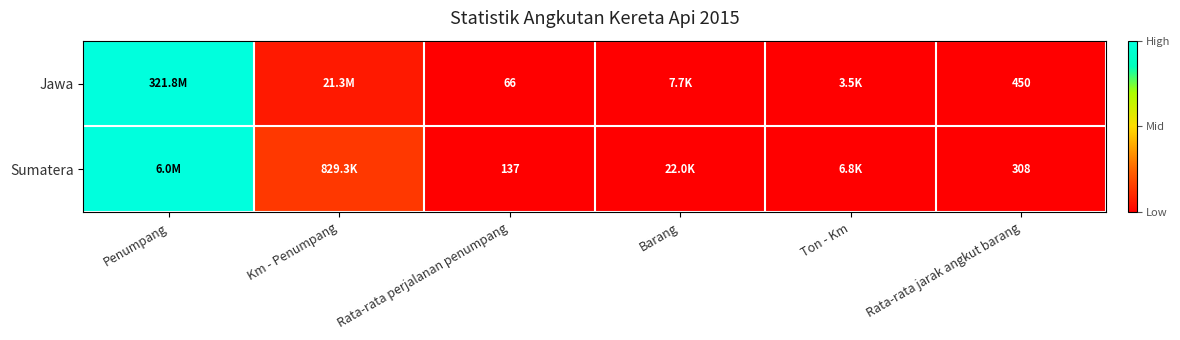

At Rata-rata perjalanan penumpang, list the series in order from smallest to largest.

Jawa, Sumatera